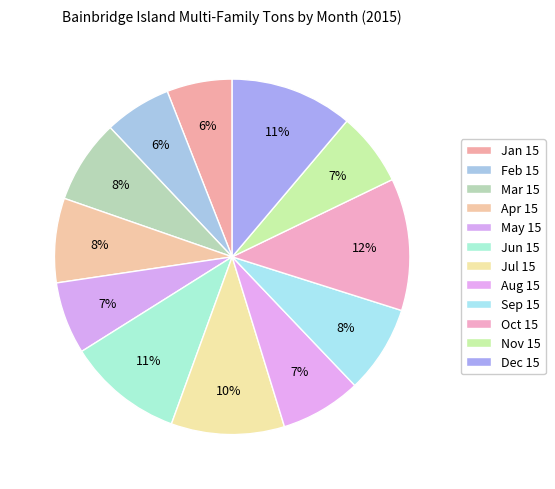

To the nearest percent, what is the difference between the largest and smallest slice percentages?

6%